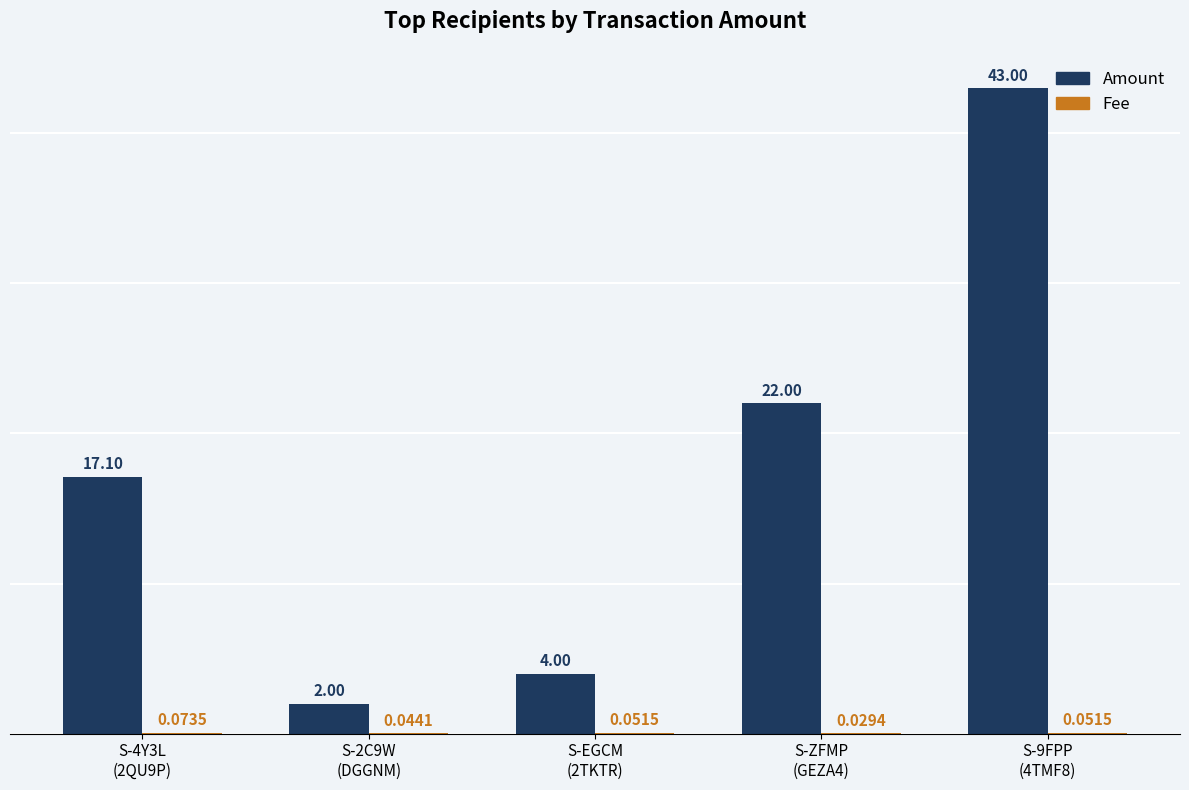

How many groups of bars are there?

5